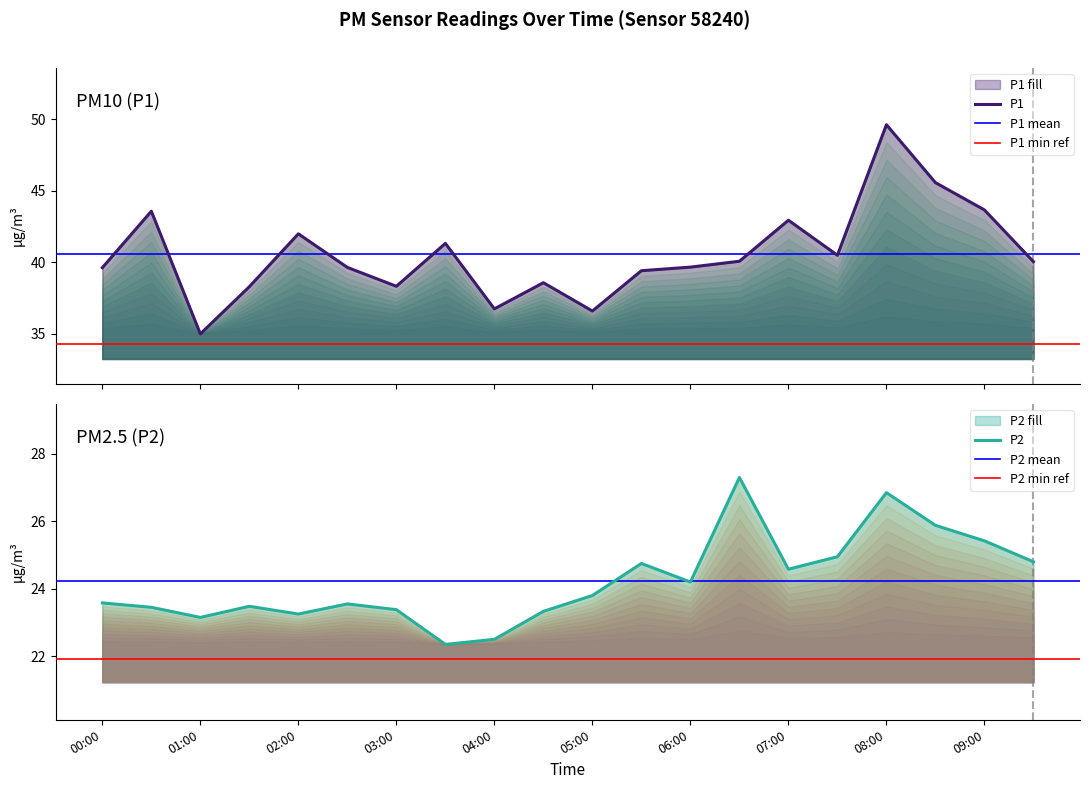

Reading left to right, what are all the values shown in this chart?

P1: 00:00=39.6	00:30=43.6	01:00=35.0	01:30=38.3	02:00=42.0	02:30=39.6	03:00=38.3	03:30=41.3	04:00=36.8	04:30=38.6	05:00=36.6	05:30=39.4	06:00=39.7	06:30=40.1	07:00=43.0	07:30=40.5	08:00=49.6	08:30=45.6	09:00=43.7	09:30=40.0
P2: 00:00=23.6	00:30=23.4	01:00=23.1	01:30=23.5	02:00=23.2	02:30=23.6	03:00=23.4	03:30=22.4	04:00=22.5	04:30=23.3	05:00=23.8	05:30=24.8	06:00=24.2	06:30=27.3	07:00=24.6	07:30=24.9	08:00=26.9	08:30=25.9	09:00=25.4	09:30=24.8